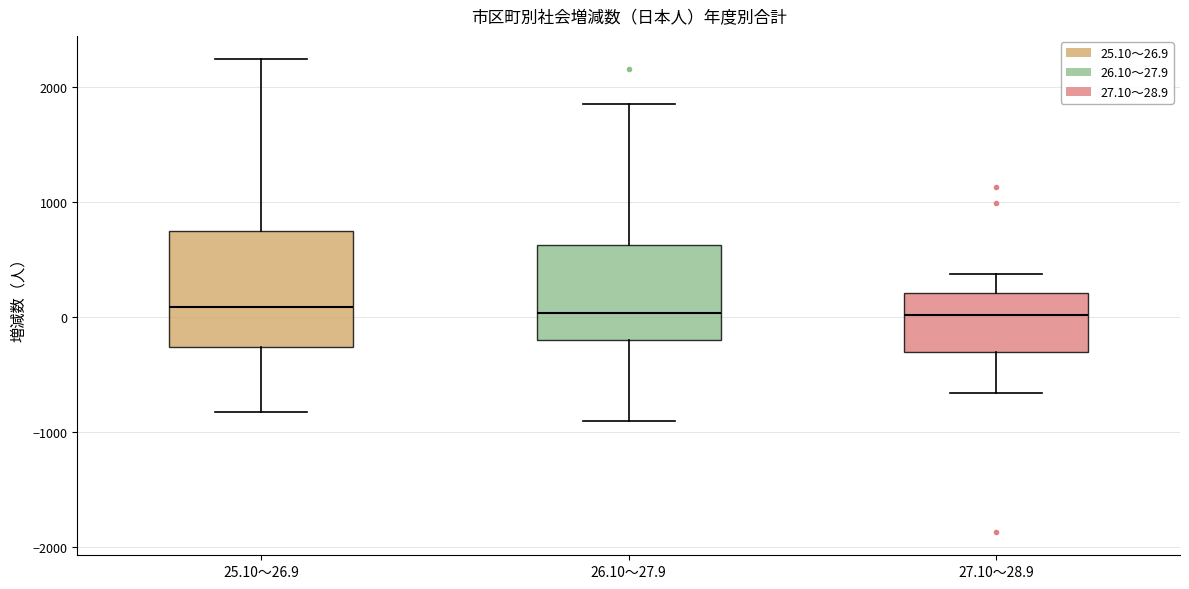

Where does the median line of the box for 25.10～26.9 sit on the y-axis? The values are not printed on the chart, so give them approximately, as read against the axis.

100